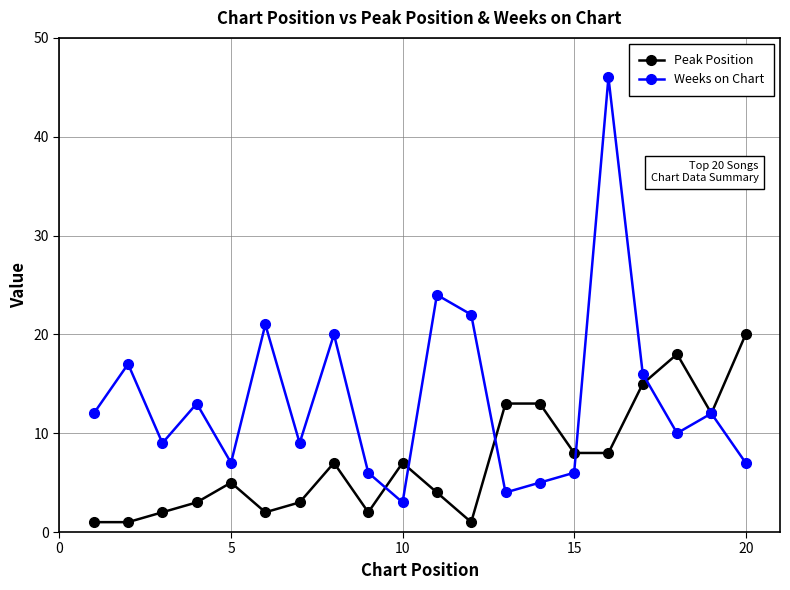

True or false: Weeks on Chart has more than 1 points higher than both neighbors.

True